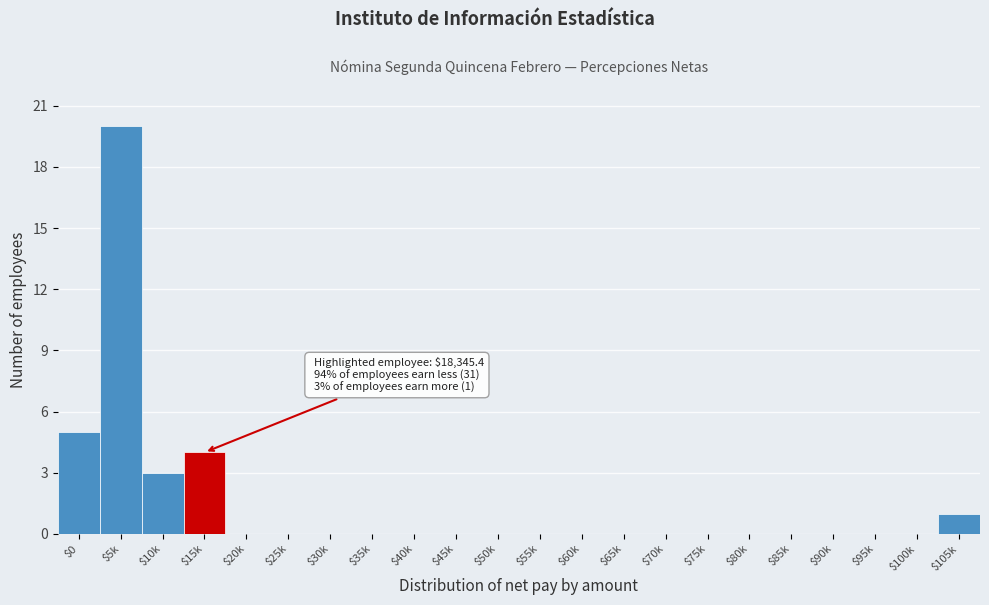

Where is the data nearest to the value 10?

$0